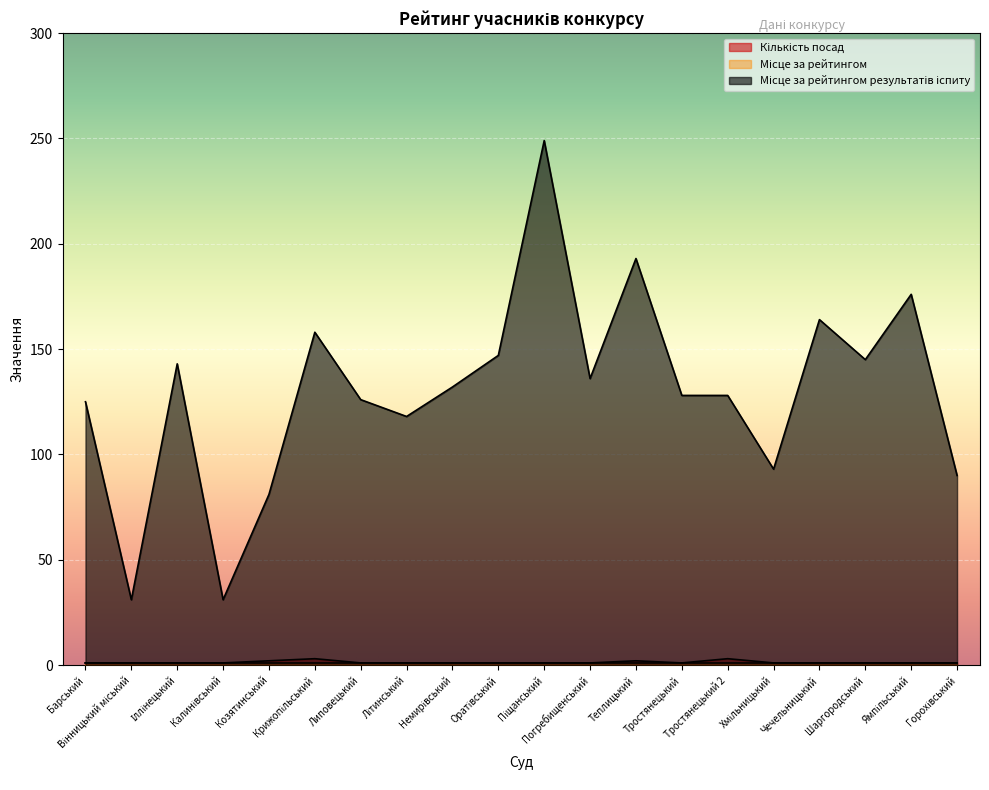

What is the lowest value of the Кількість посад series?

1